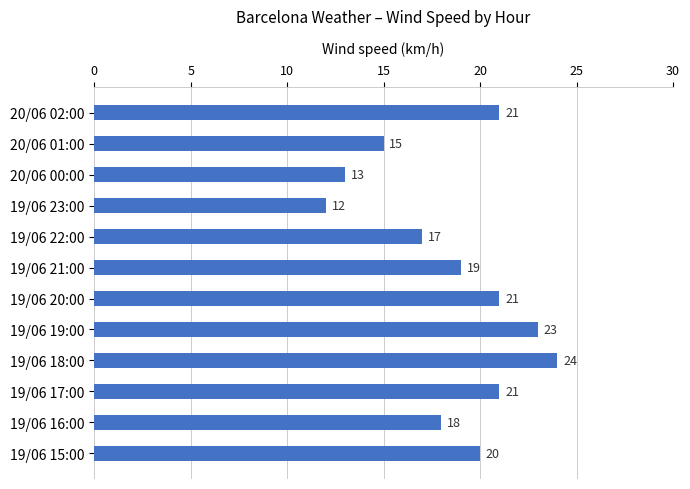

What is the label of the 2nd bar from the bottom?

19/06 16:00